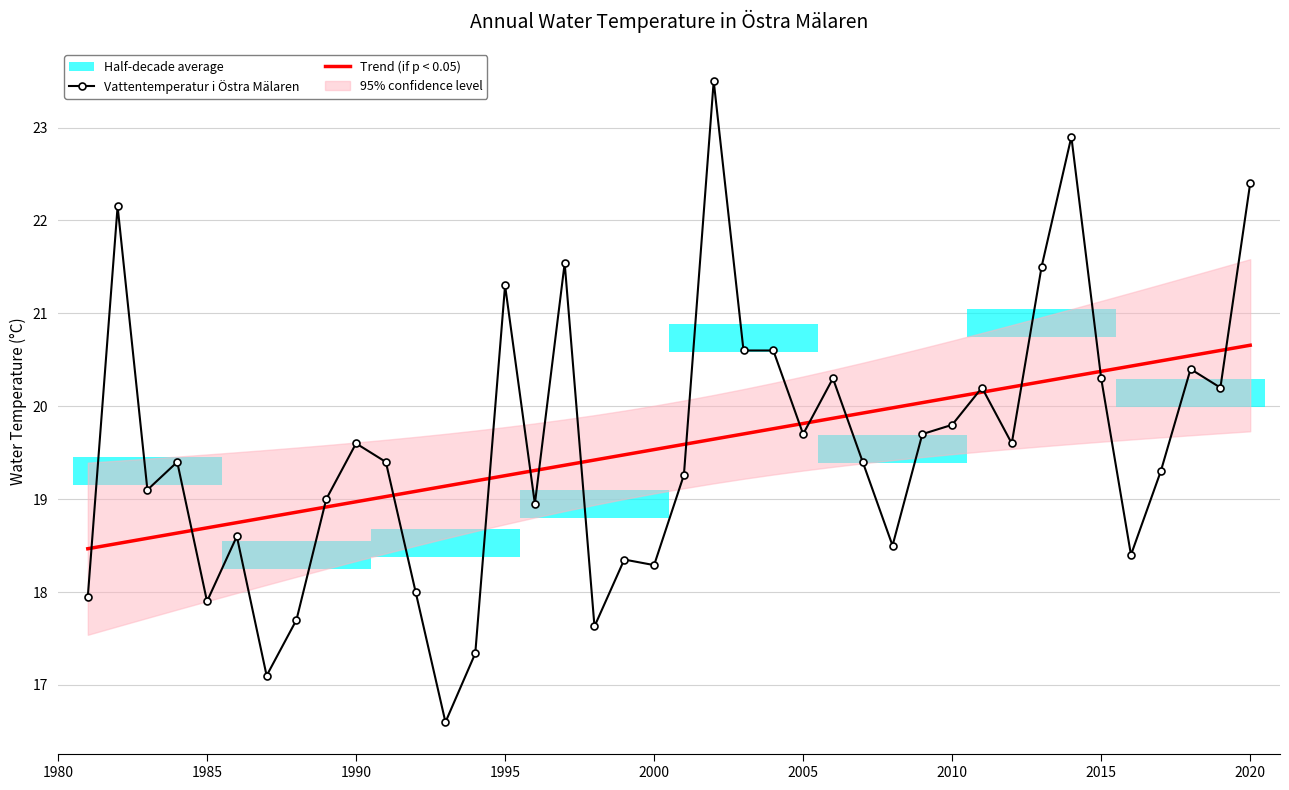

Is this an area chart (filled region under the line)?

No